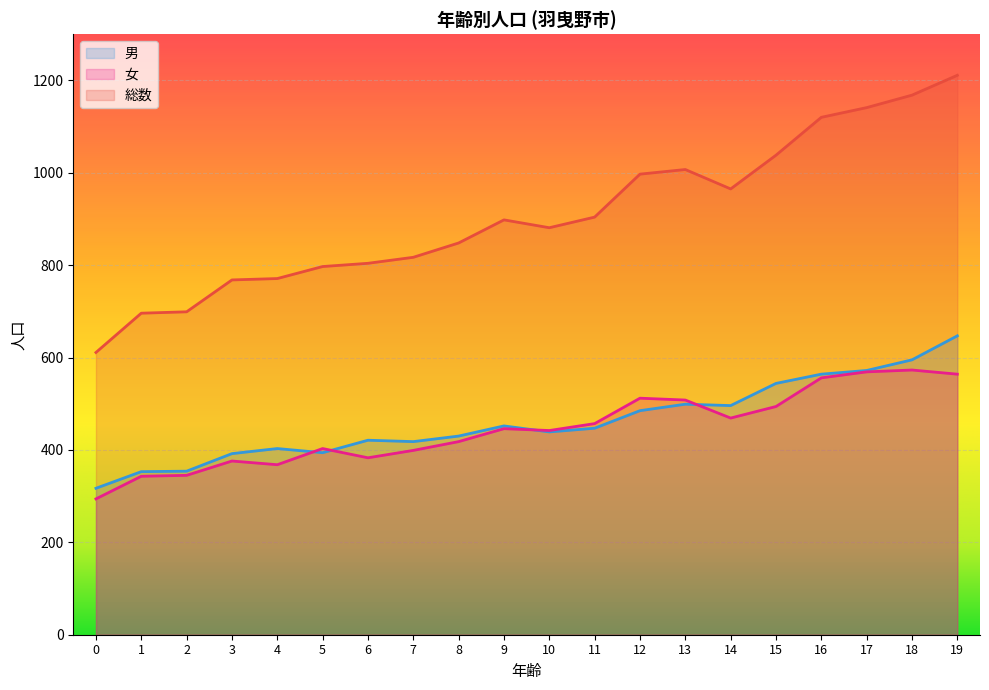

Rank the categories by 男 value from highest to lowest.

19, 18, 17, 16, 15, 13, 14, 12, 9, 11, 10, 8, 6, 7, 4, 5, 3, 2, 1, 0